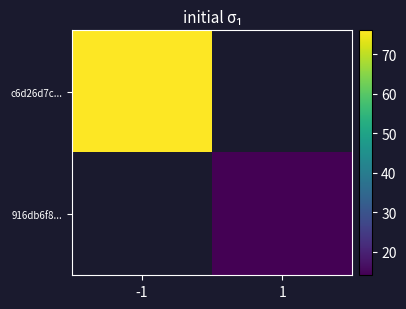

Read the c6d26d7c... value at -1.

76.0